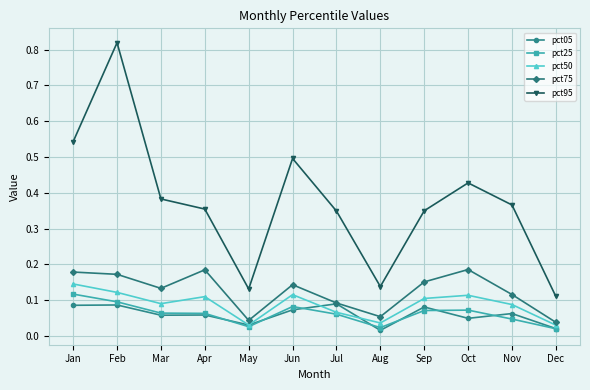

At which category does pct95 reach its first local peak?

Feb